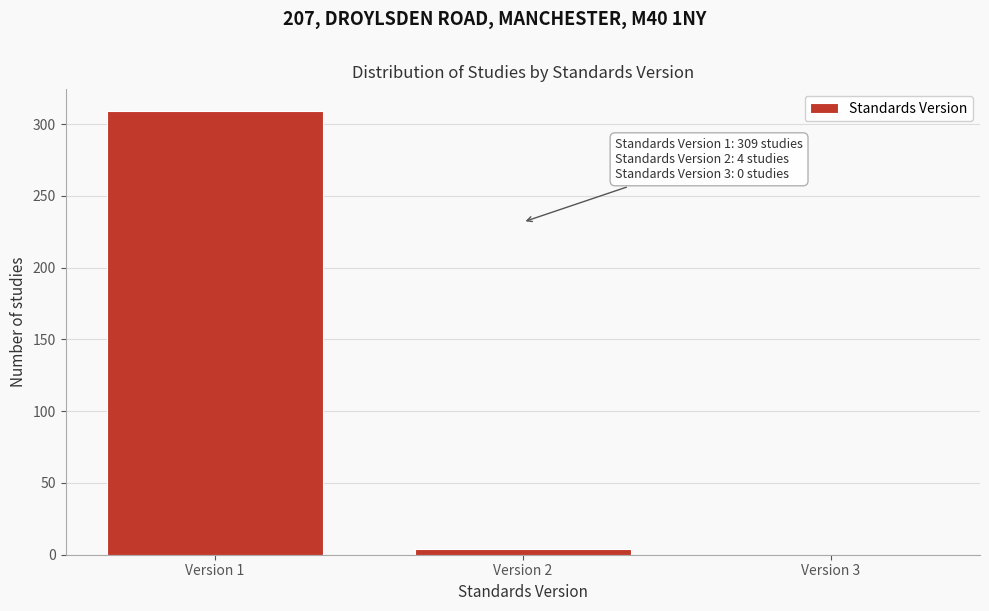

Reading left to right, what are all the values shown in this chart?

Version 1=309	Version 2=4	Version 3=0